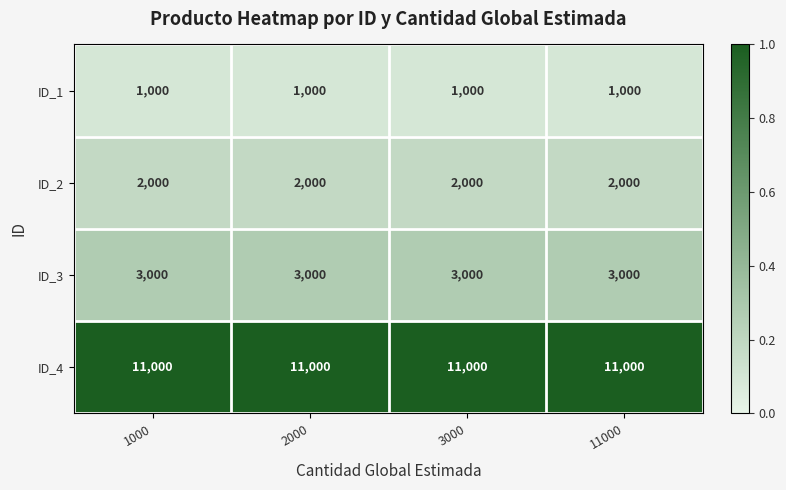

What is the highest value of the ID_4 series?

11000